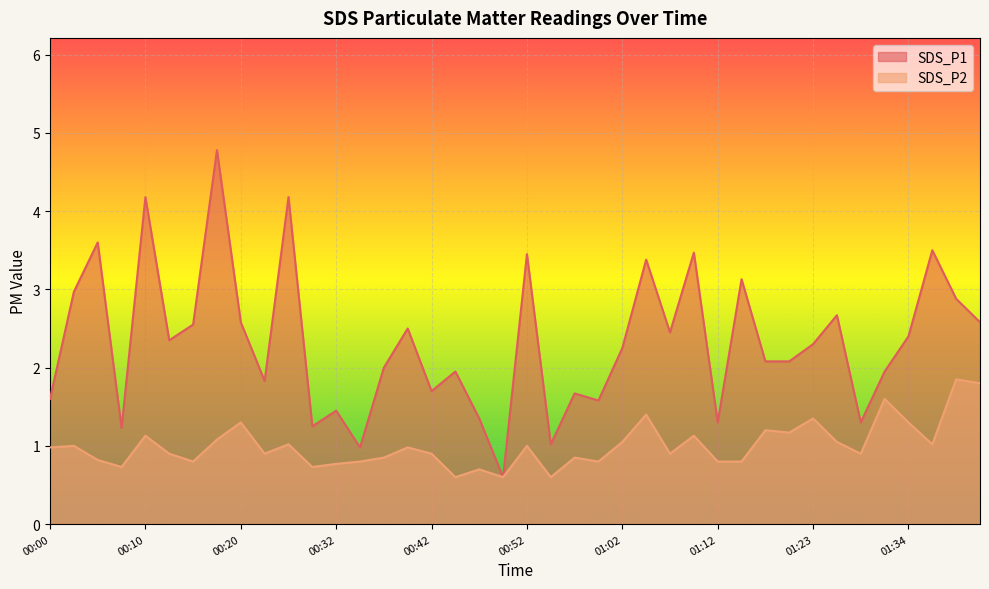

At which category does SDS_P1 reach its first local valley?

00:08